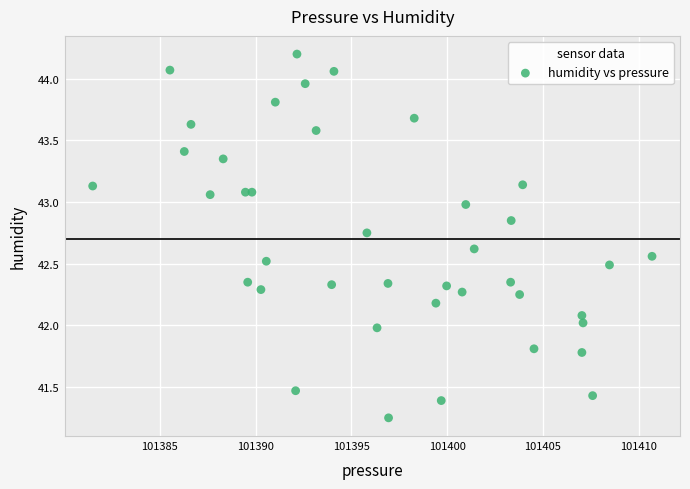

What is the range of X values (max minus min)?

29.2